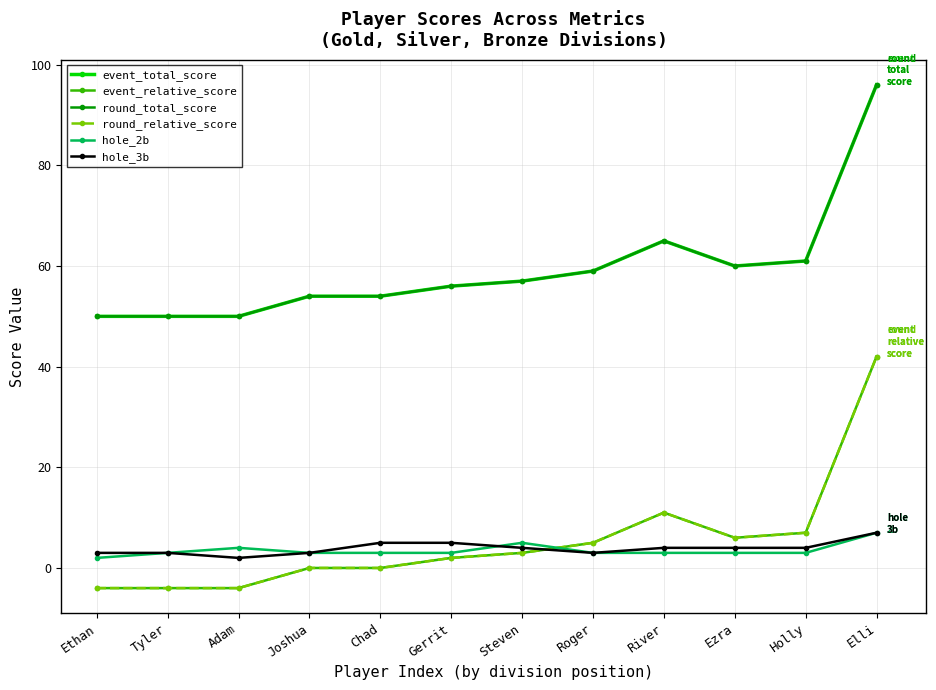

What position from the right is Roger?

5